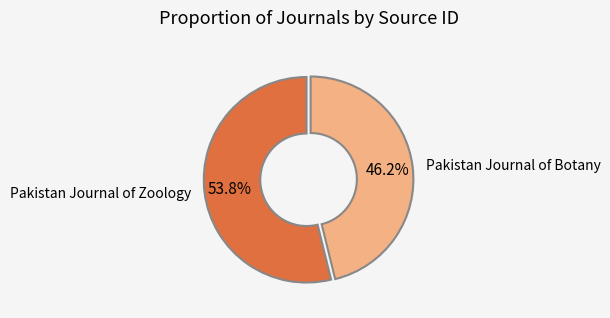

Count the number of slices in the pie.

2